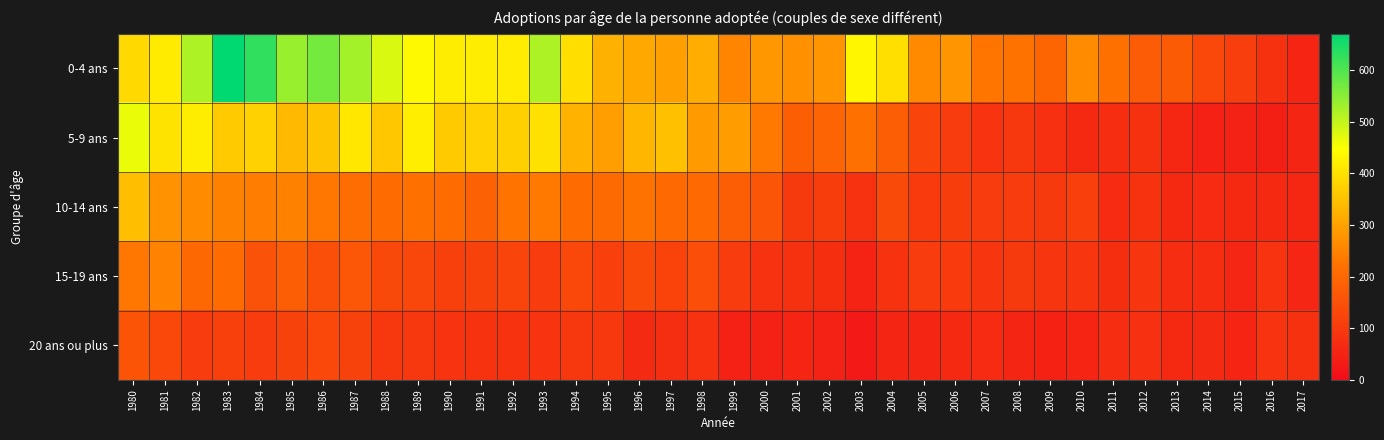

Which label corresponds to the smallest value in the chart?

2003